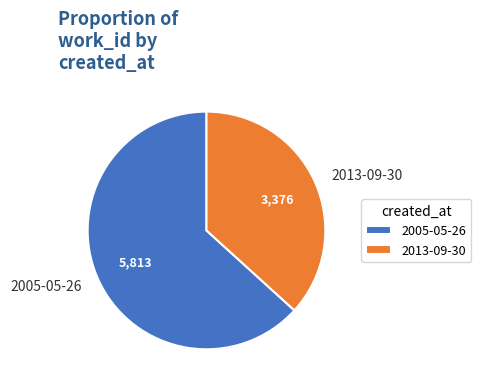

What is the largest slice in the pie chart?

2005-05-26